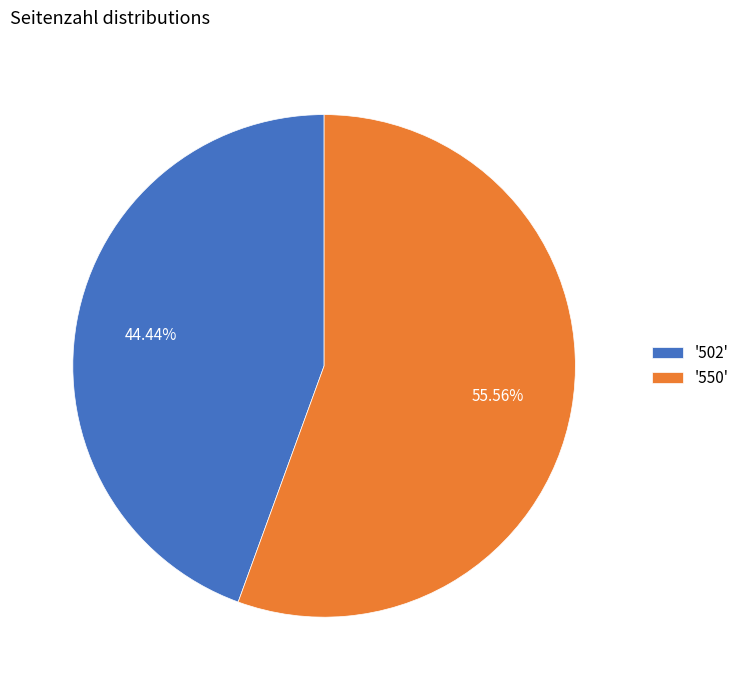

Approximately how many times larger is the value at '502' compared to '550'?

0.8